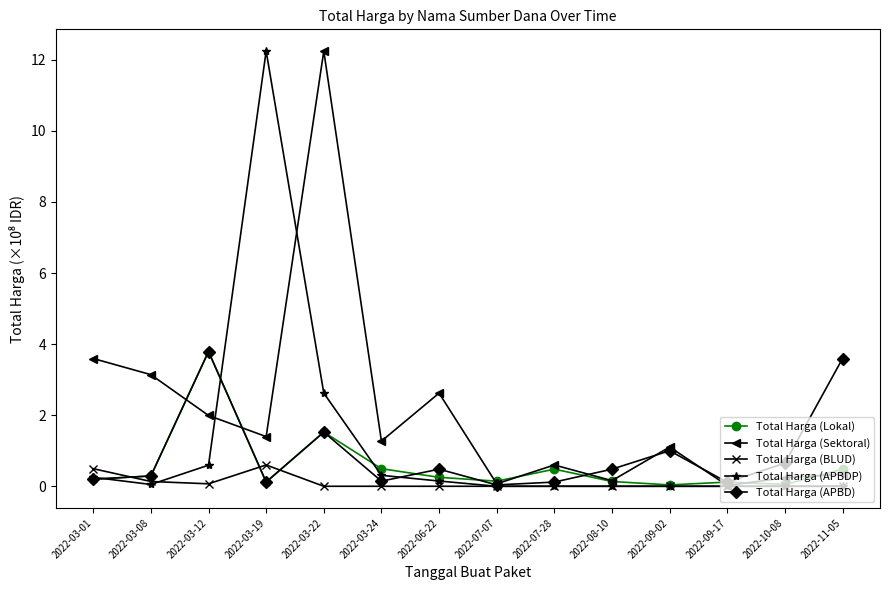

What is the difference between the maximum and minimum values in the Total Harga (Lokal) series?

3.8